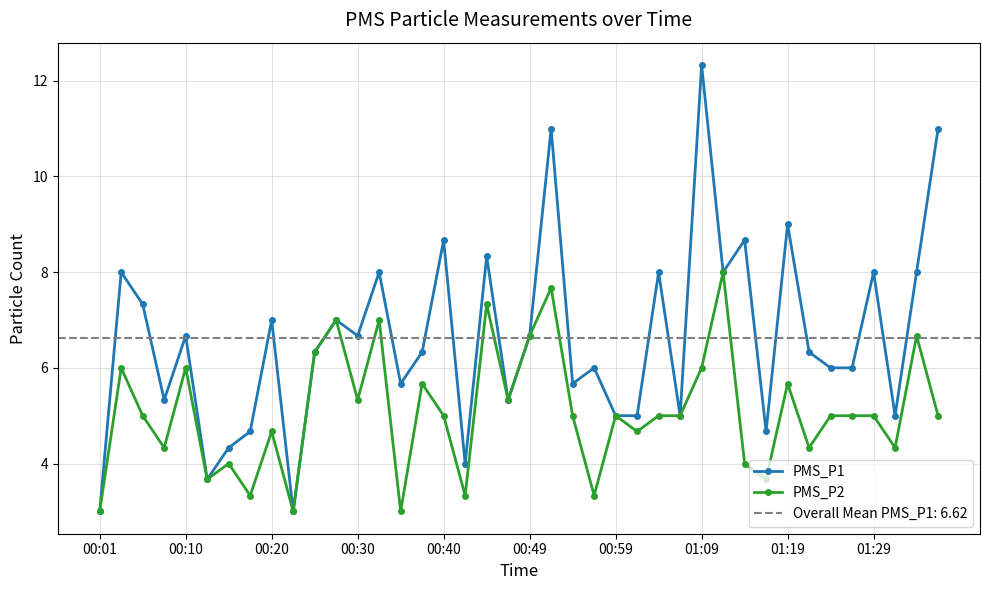

How many interior local valleys does the PMS_P1 series have?

12